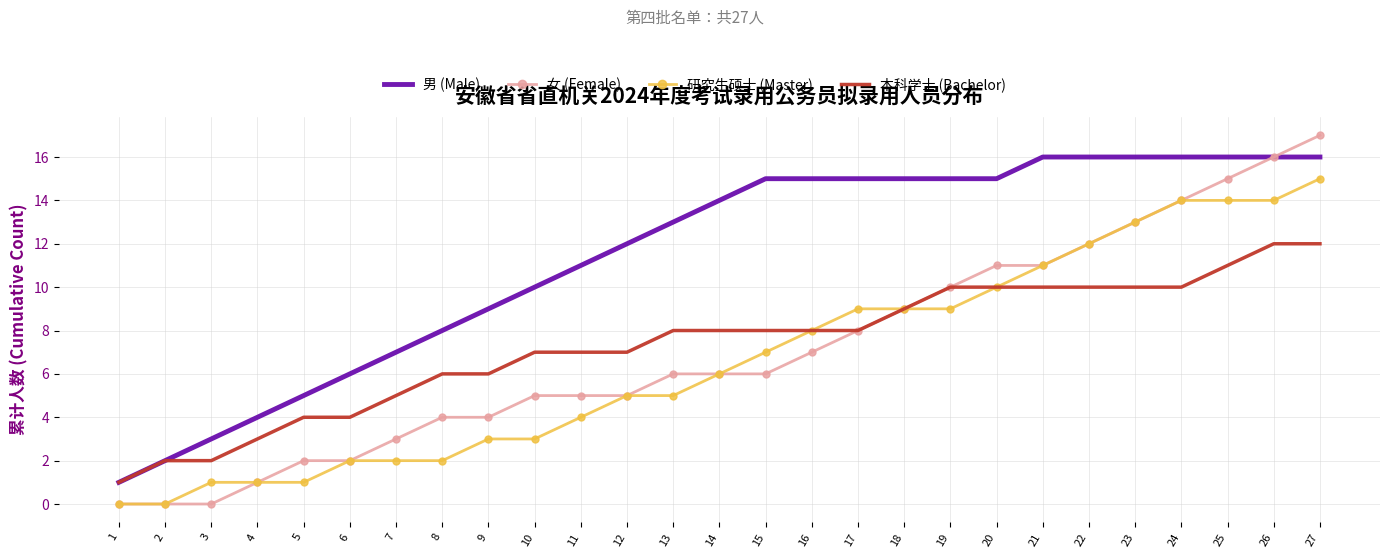

What are all the series names shown in the legend?

男 (Male), 女 (Female), 研究生硕士 (Master), 本科学士 (Bachelor)